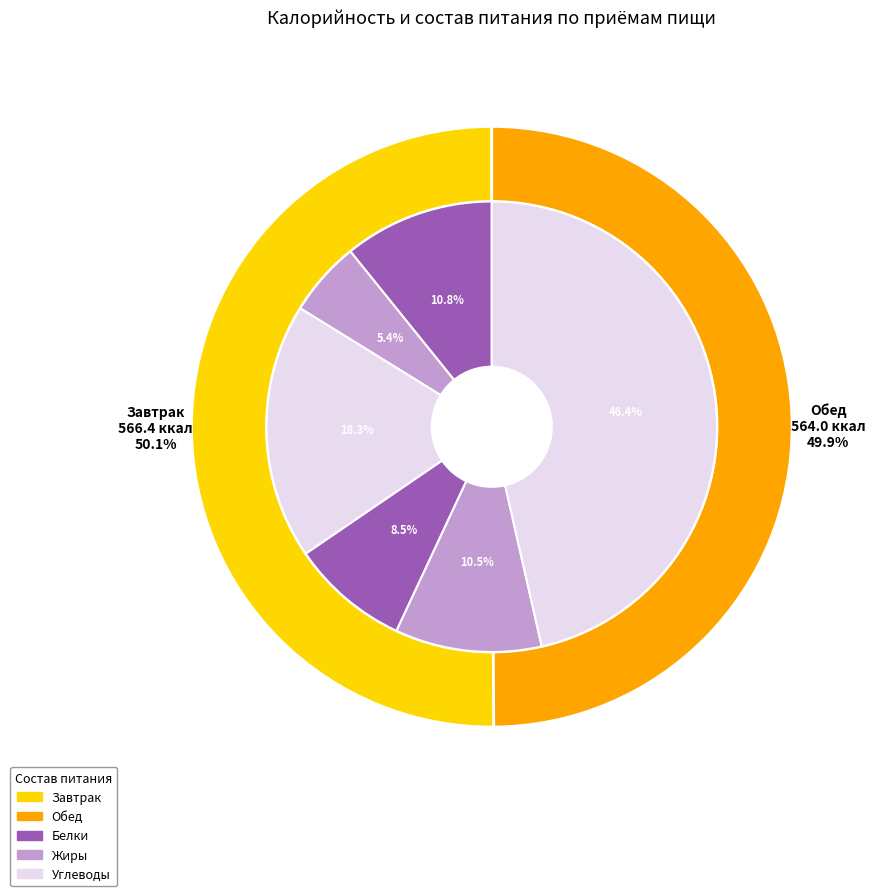

What is the change in value from Завтрак to Обед?

-2.4